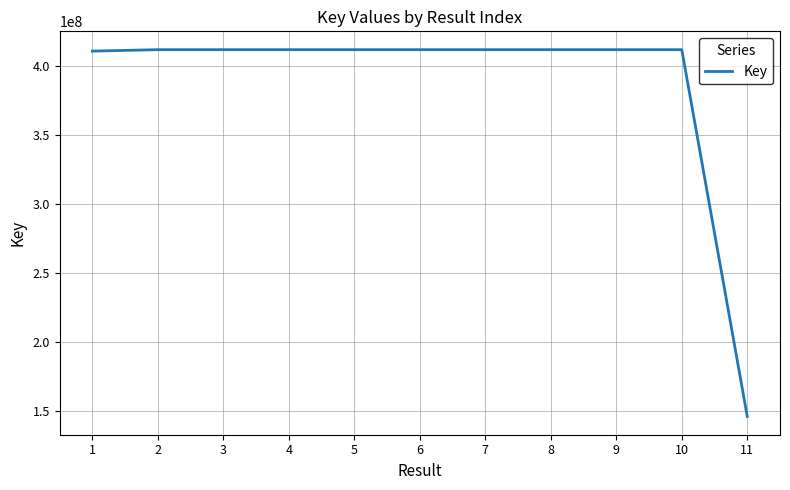

Read the value at 3, to the nearest 50.

411836600